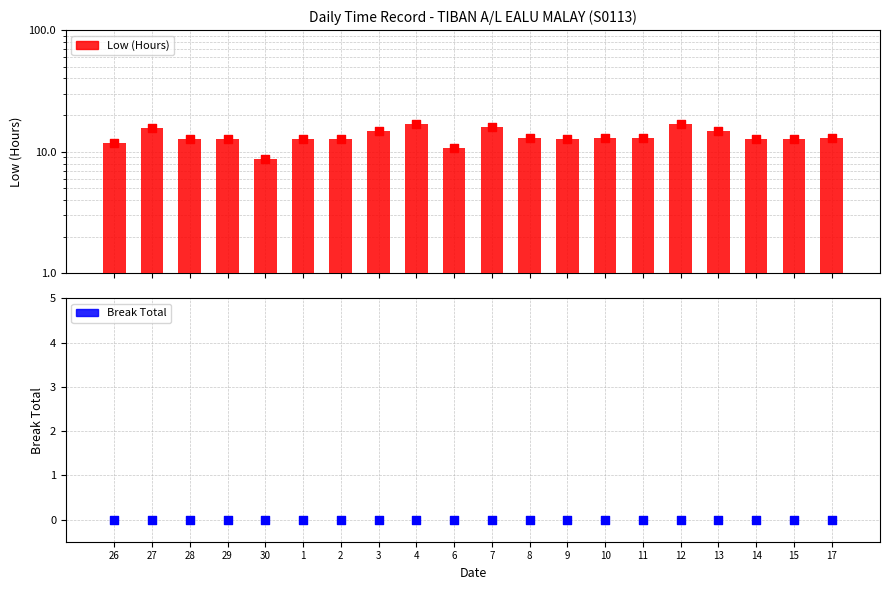

Which series has the largest total across all categories?

Low (Hours)